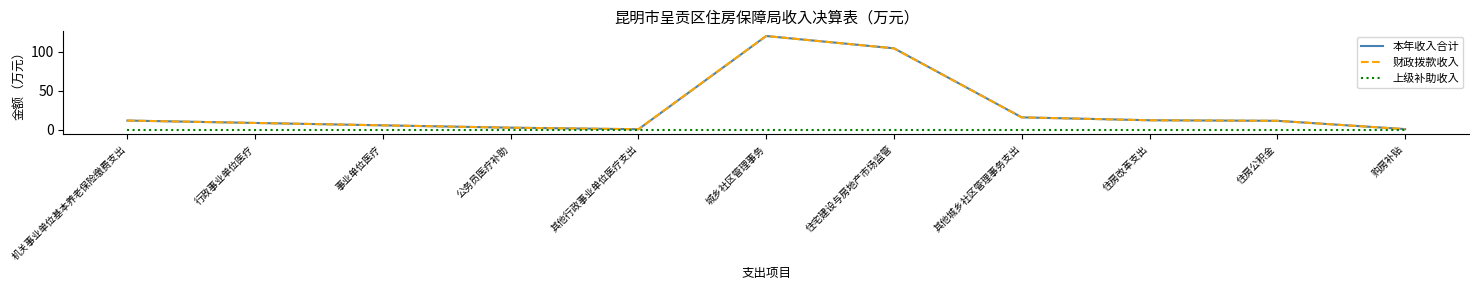

Is this an area chart (filled region under the line)?

No